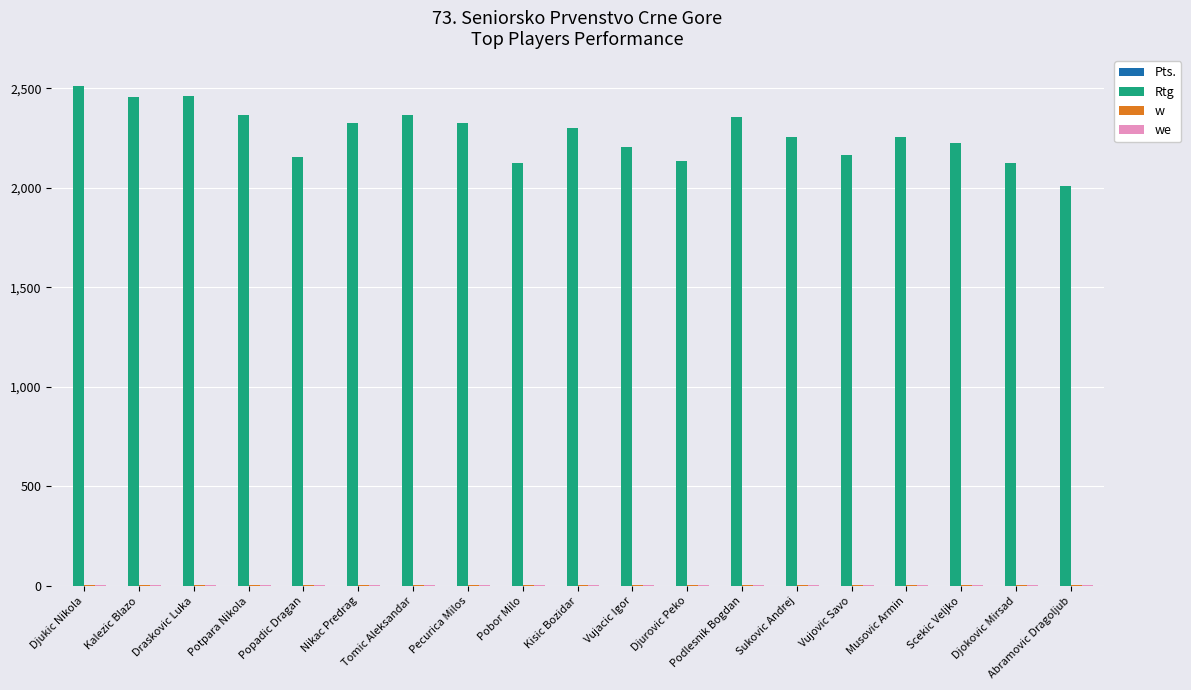

Which series has the largest total across all categories?

Rtg